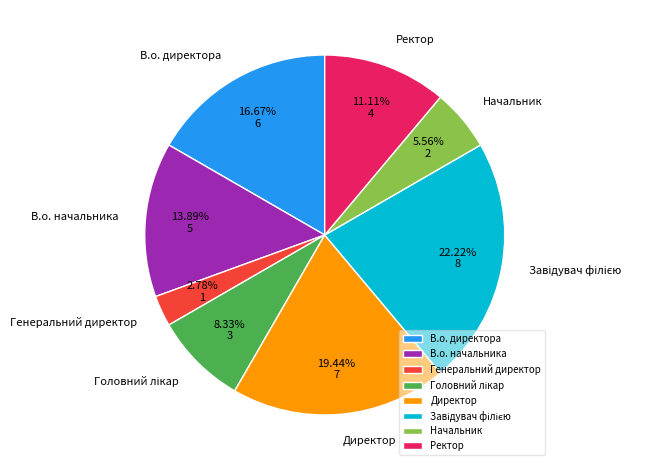

Does В.о. директора represent more than half of the total?

No